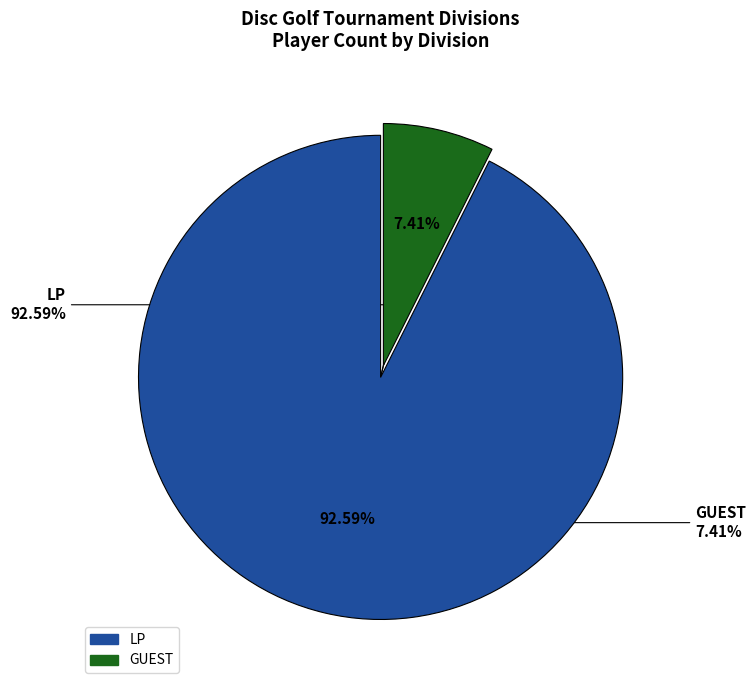

To the nearest percent, what percentage of the pie is GUEST?

7%